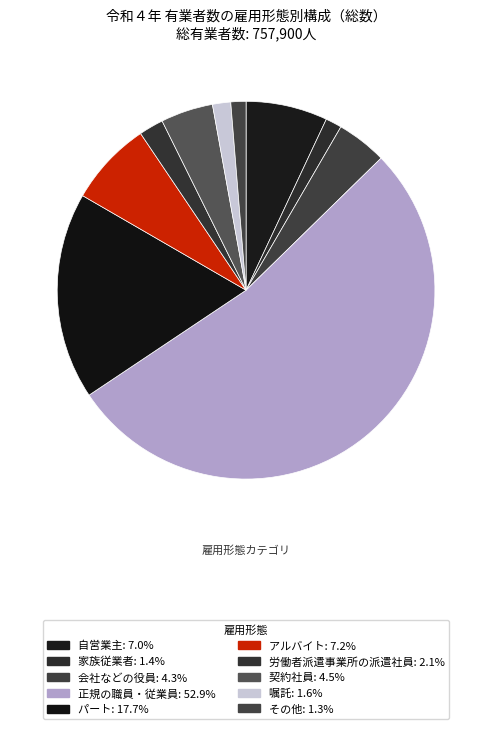

Which category has the smallest portion of the pie?

その他